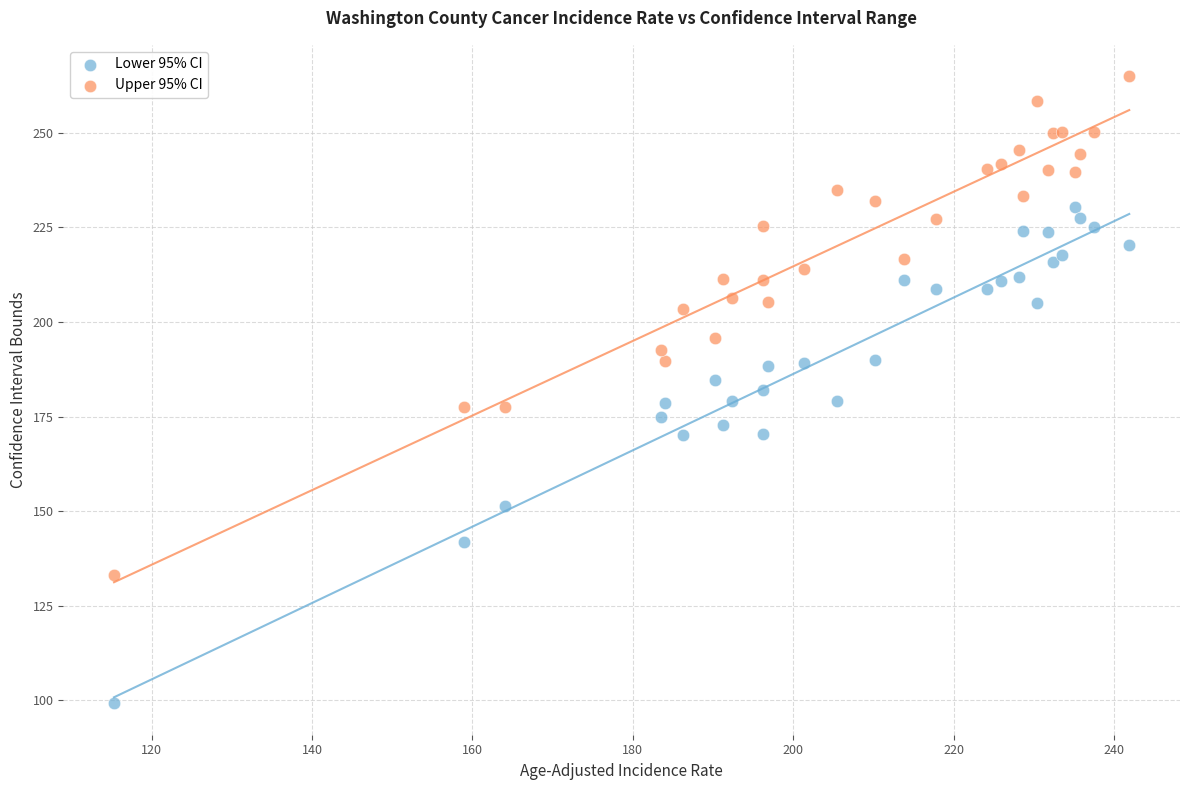

Which series contains the lowest Y value?

Lower 95% CI